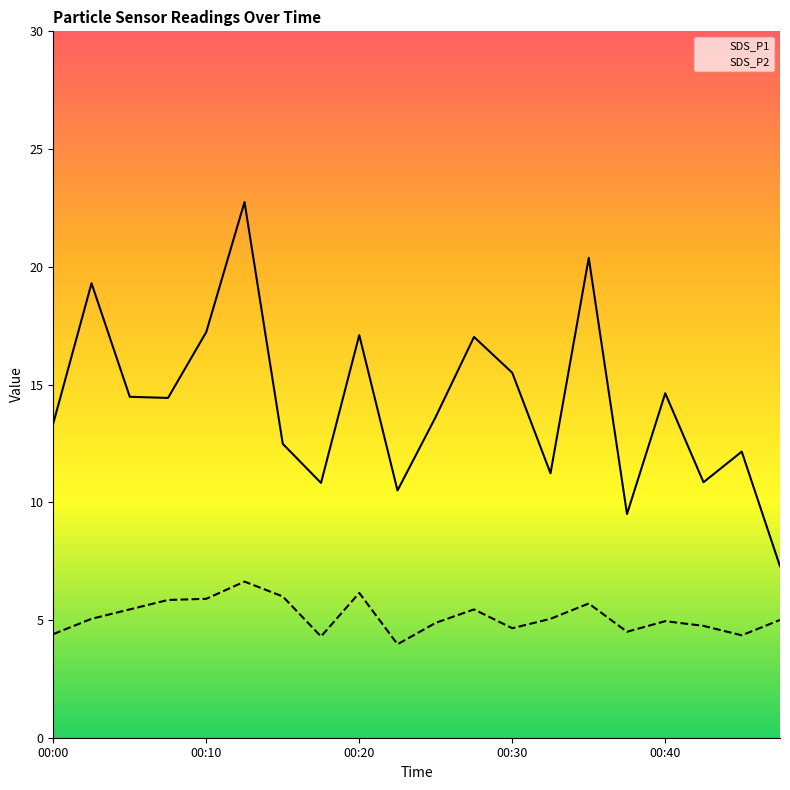

Which series has the largest range (max minus min)?

SDS_P1